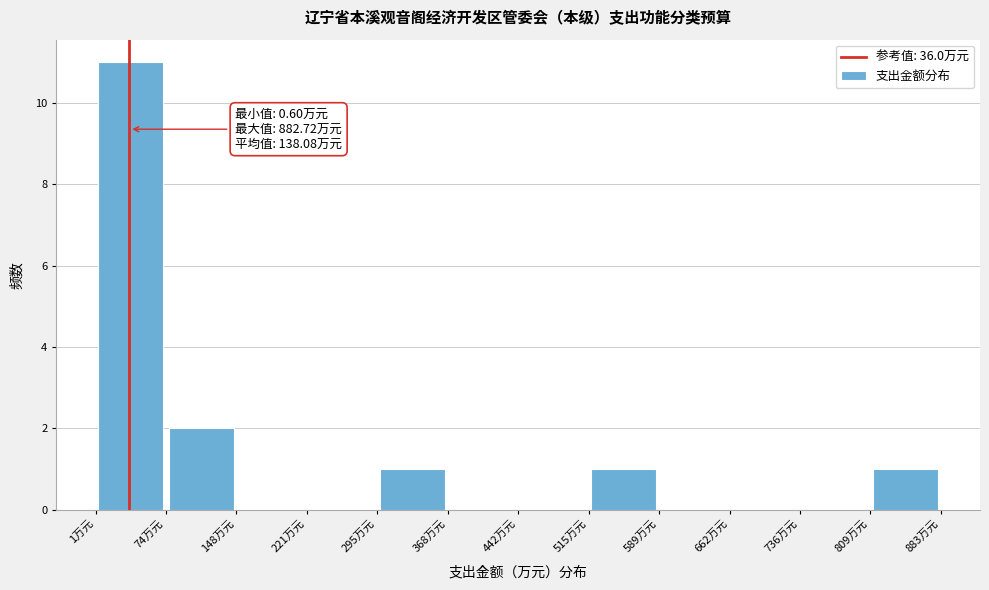

Which range on the x-axis has the tallest bar?

0 to 70